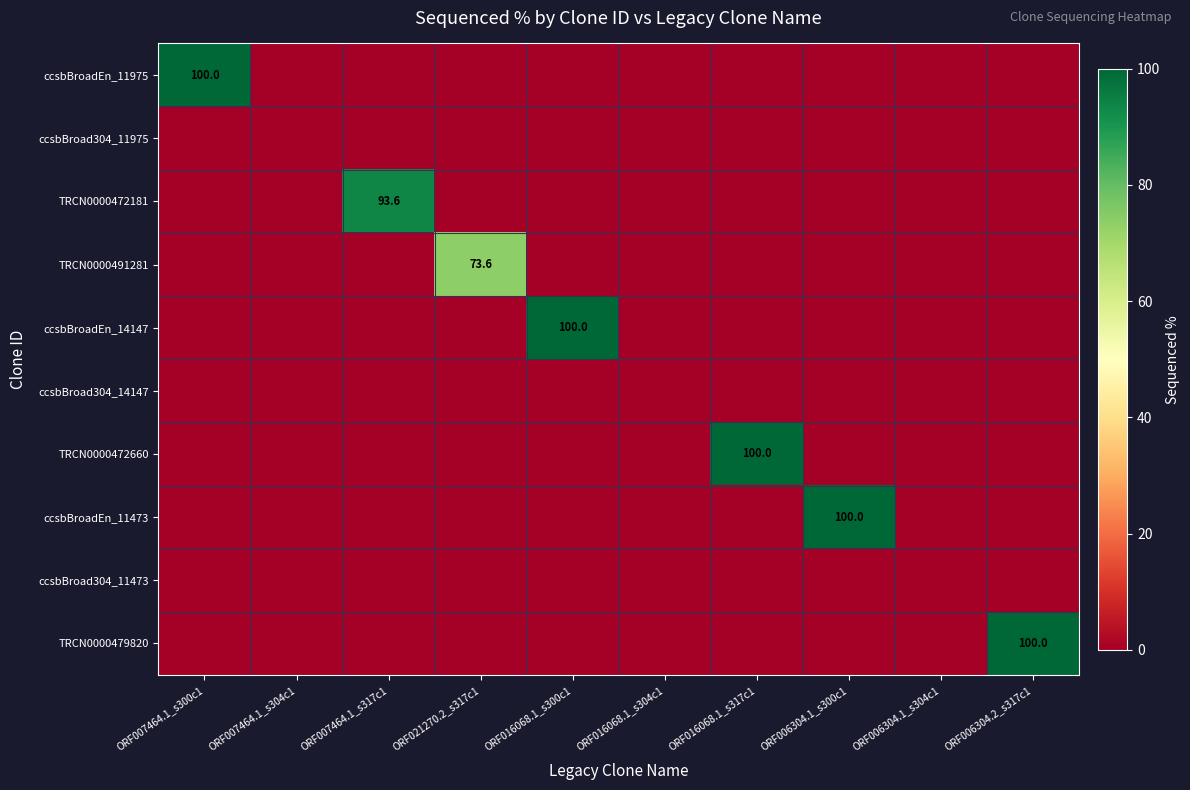

Rank the series at ORF016068.1_s300c1 from highest to lowest value.

ccsbBroadEn_14147, ccsbBroadEn_11975, ccsbBroad304_11975, TRCN0000472181, TRCN0000491281, ccsbBroad304_14147, TRCN0000472660, ccsbBroadEn_11473, ccsbBroad304_11473, TRCN0000479820